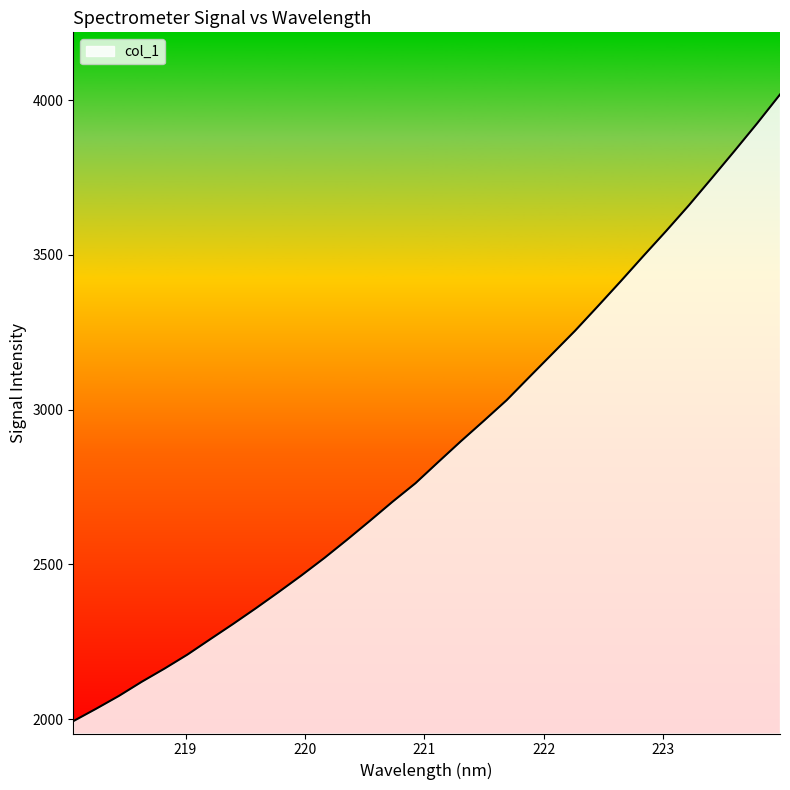

What is the minimum value shown in the chart?

1993.0